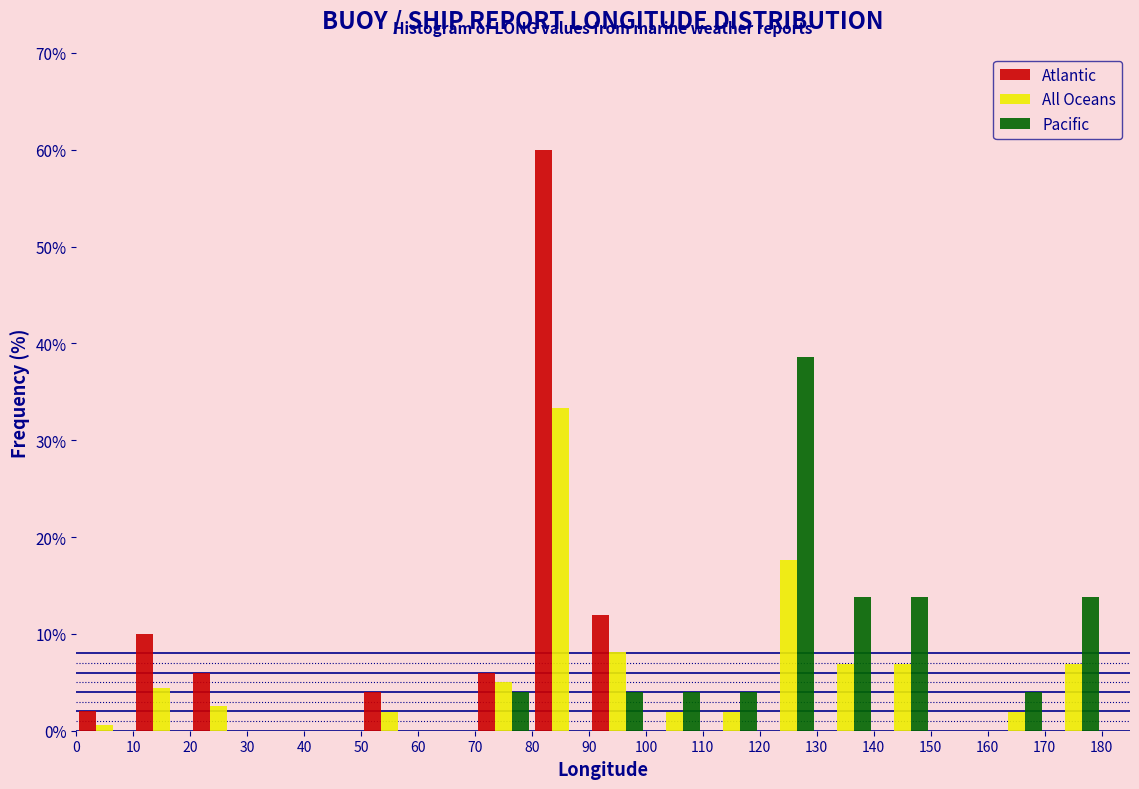

What is the height of the Pacific bar covering 160 to 170 on the x-axis? The values are not printed on the chart, so give them approximately, as read against the axis.

4